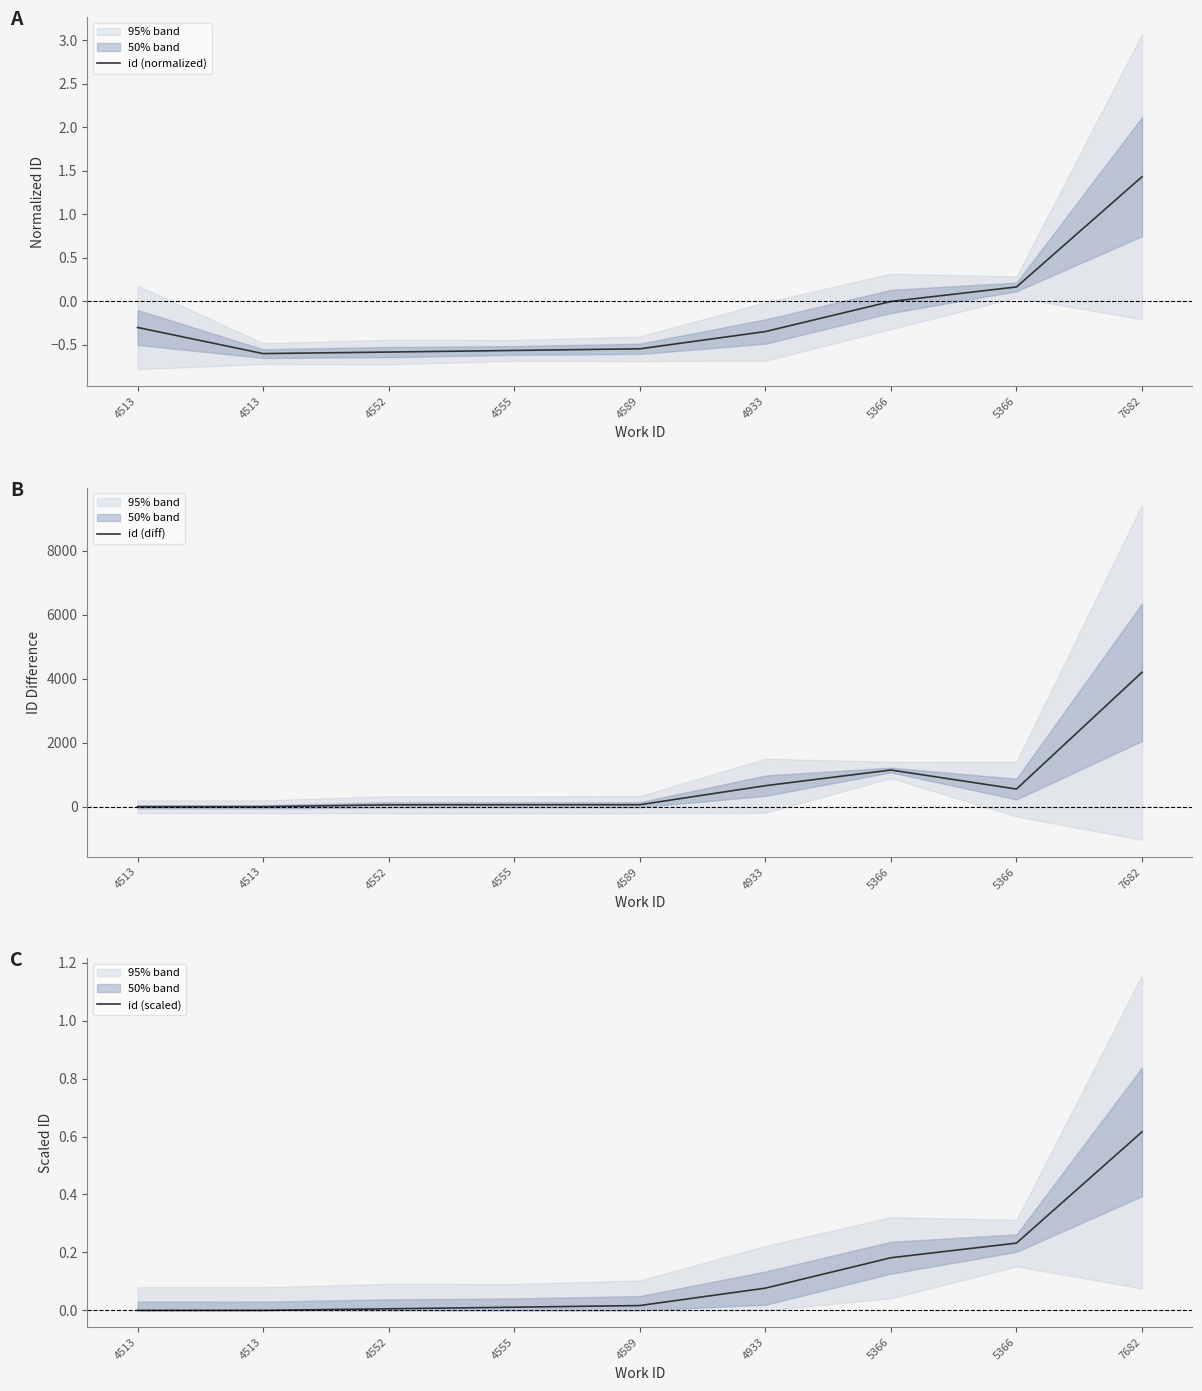

What is the difference between the maximum and minimum values in the id (normalized) series?

2.0